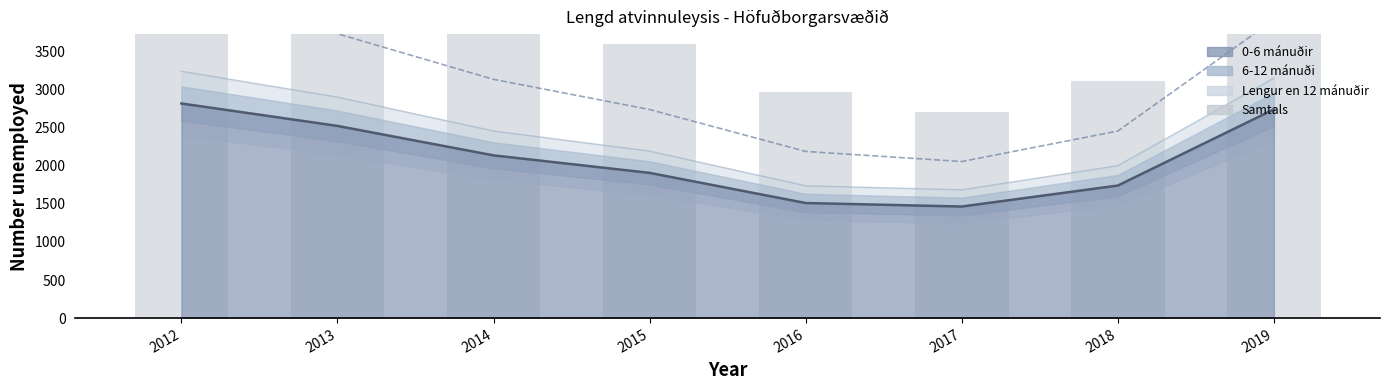

What is the difference between the 6-12 mánuði (line) values at 2015 and 2019?

1178.9